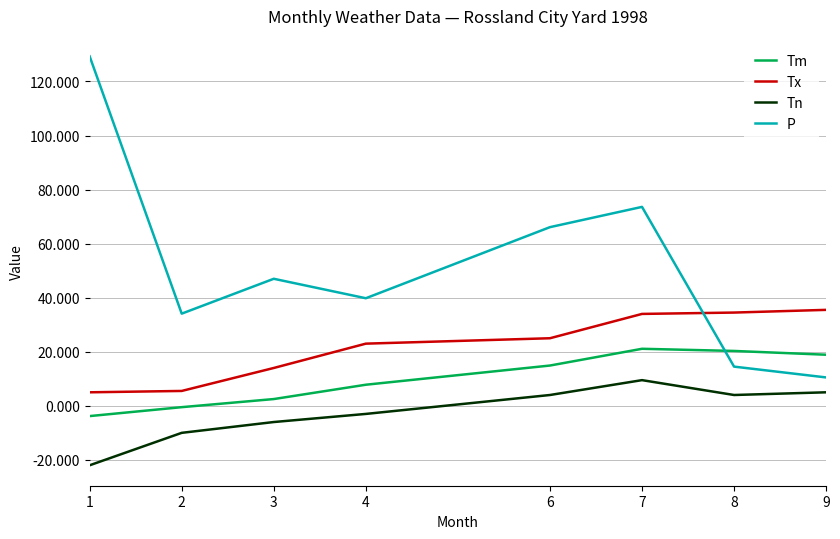

What is the difference between the Tm values at 7 and 8?

0.8